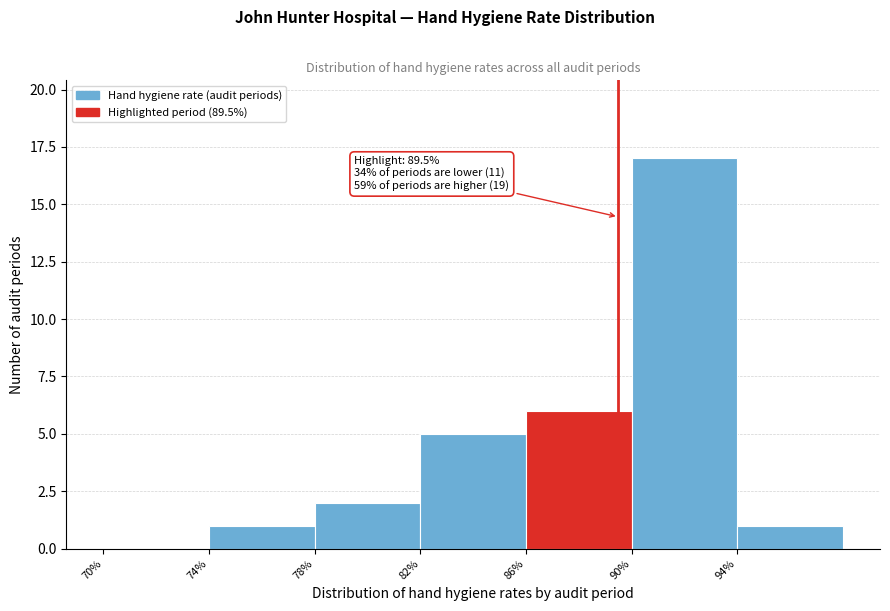

Which range on the x-axis has the tallest bar?

90 to 94